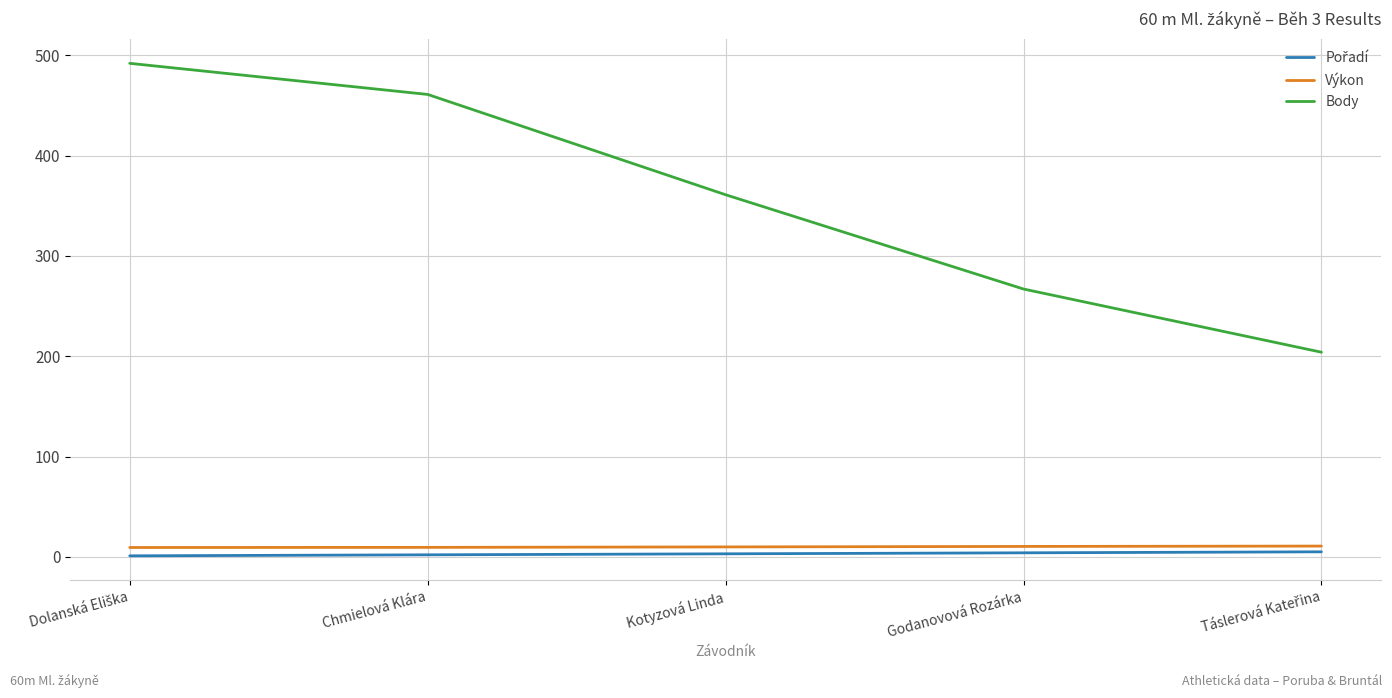

True or false: Body has more than 1 points higher than both neighbors.

False